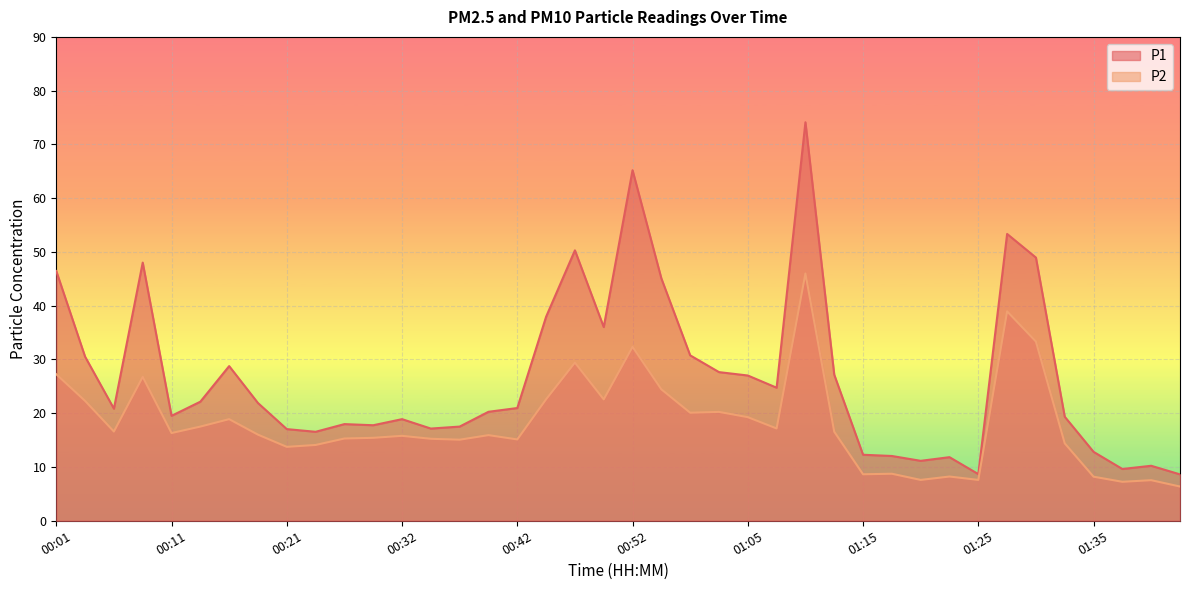

Rank the series by their maximum value, from highest to lowest.

P1, P2